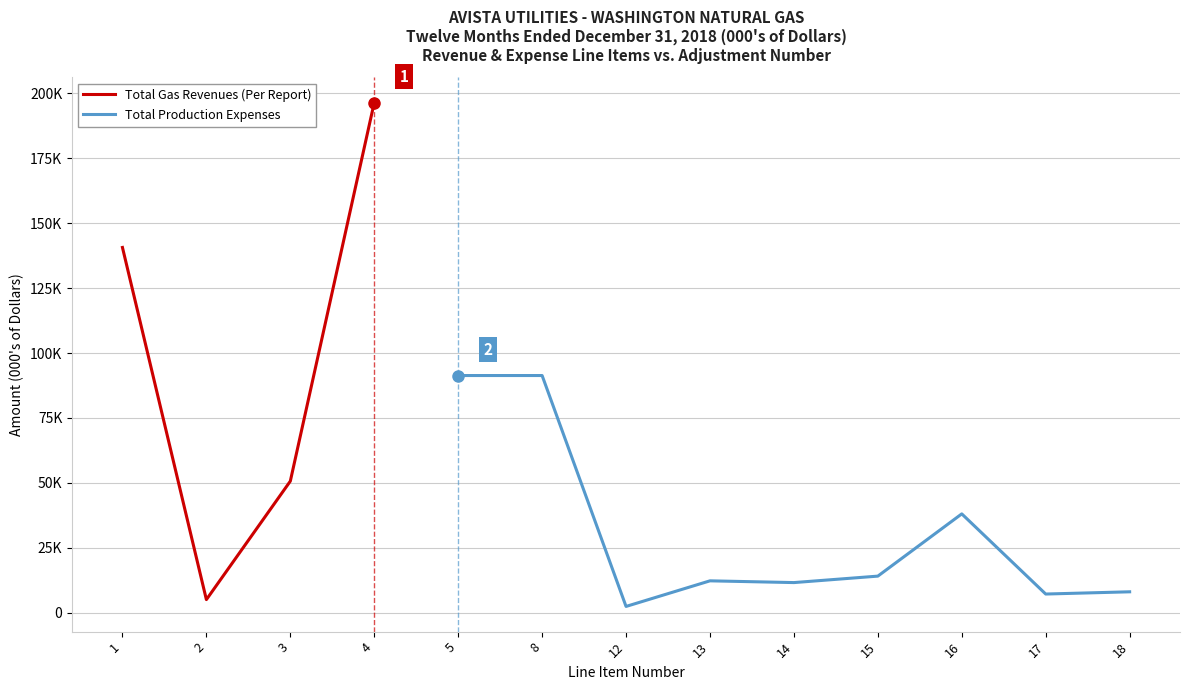

Which series has the widest spread of values?

Total Gas Revenues (Per Report)